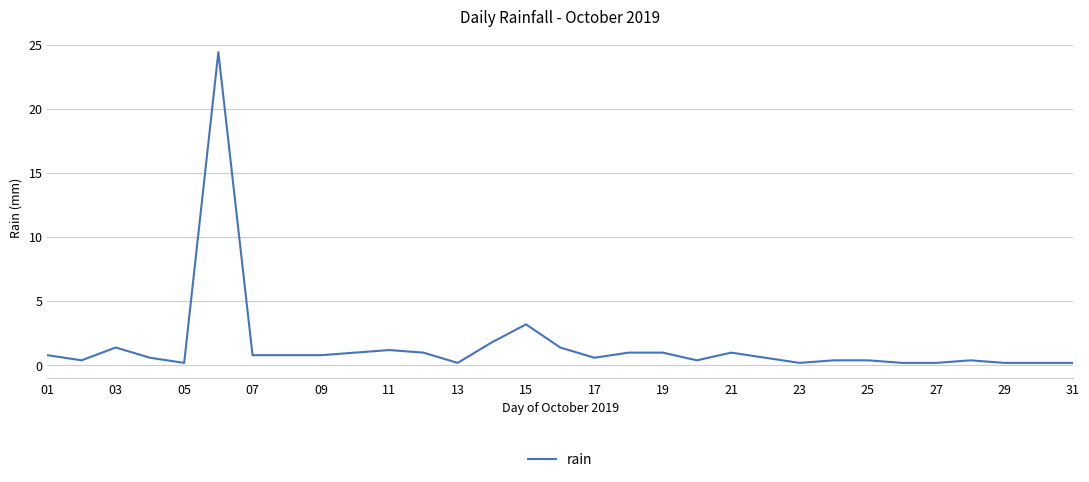

How many lines are shown in the chart?

1